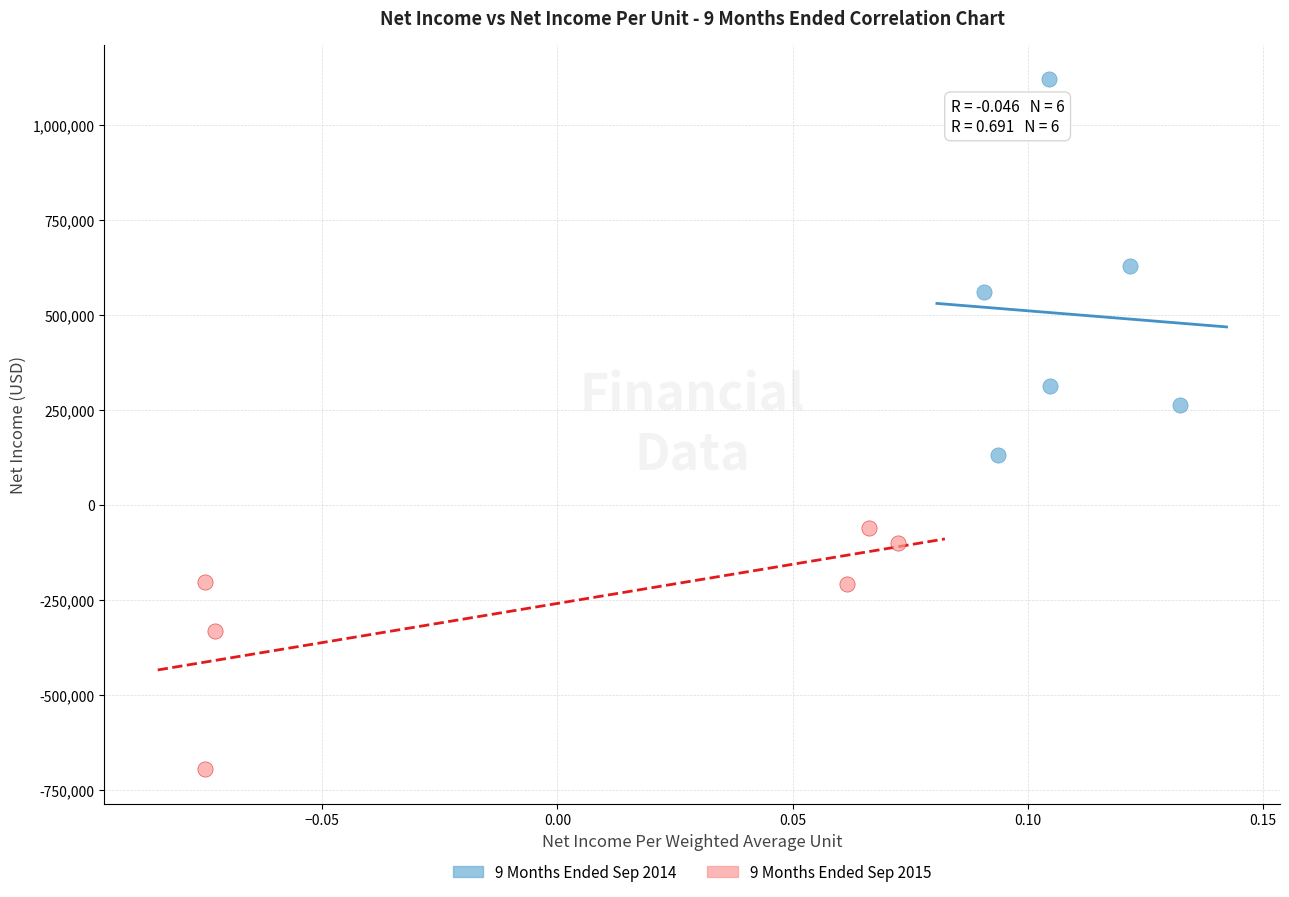

Which series reaches the minimum Y coordinate?

9 Months Ended Sep 2015